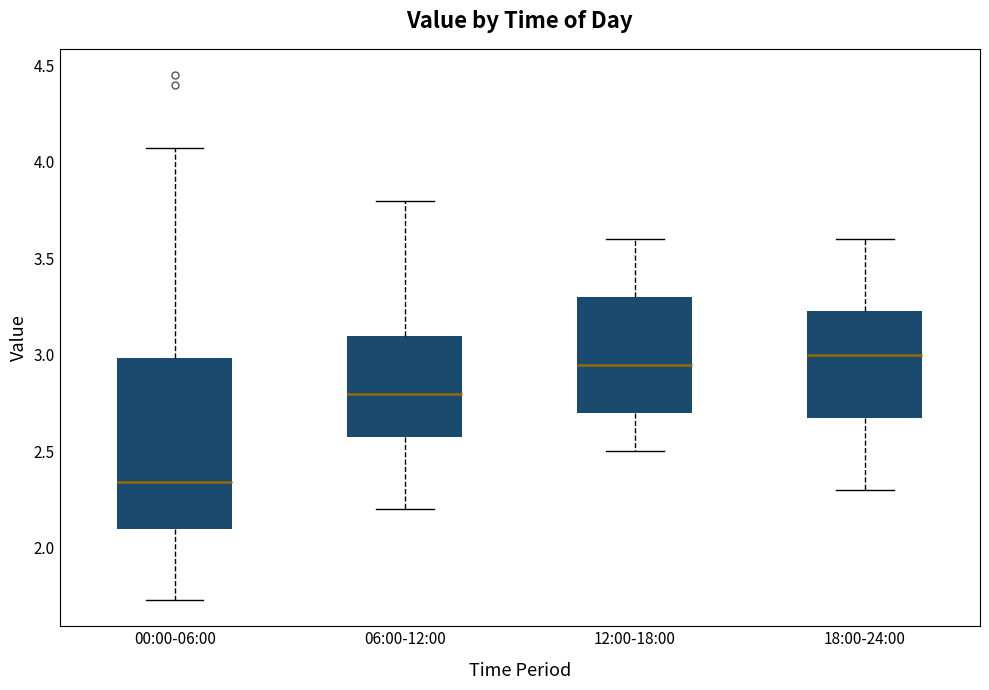

Reading left to right, read every box against the y-axis: the position of its median line, the range the box covers, and the ends of its whiskers. The values are not printed on the chart, so give them approximately, as read against the axis.

00:00-06:00: median 2.35, box 2.10 to 3.00, whiskers 1.75 to 4.05
06:00-12:00: median 2.80, box 2.60 to 3.10, whiskers 2.20 to 3.80
12:00-18:00: median 2.95, box 2.70 to 3.30, whiskers 2.50 to 3.60
18:00-24:00: median 3.00, box 2.70 to 3.25, whiskers 2.30 to 3.60